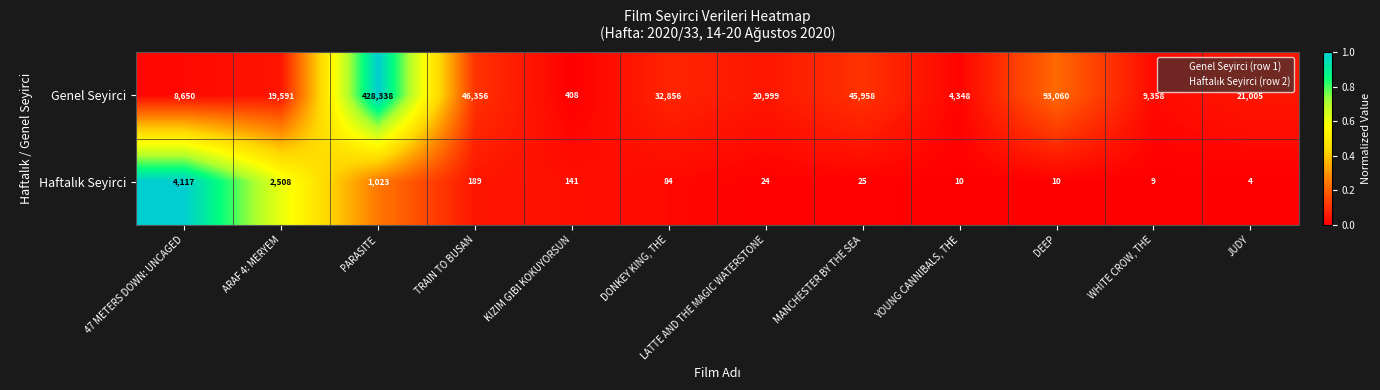

What is the sum of the Genel Seyirci values at TRAIN TO BUSAN and PARASITE?

474694